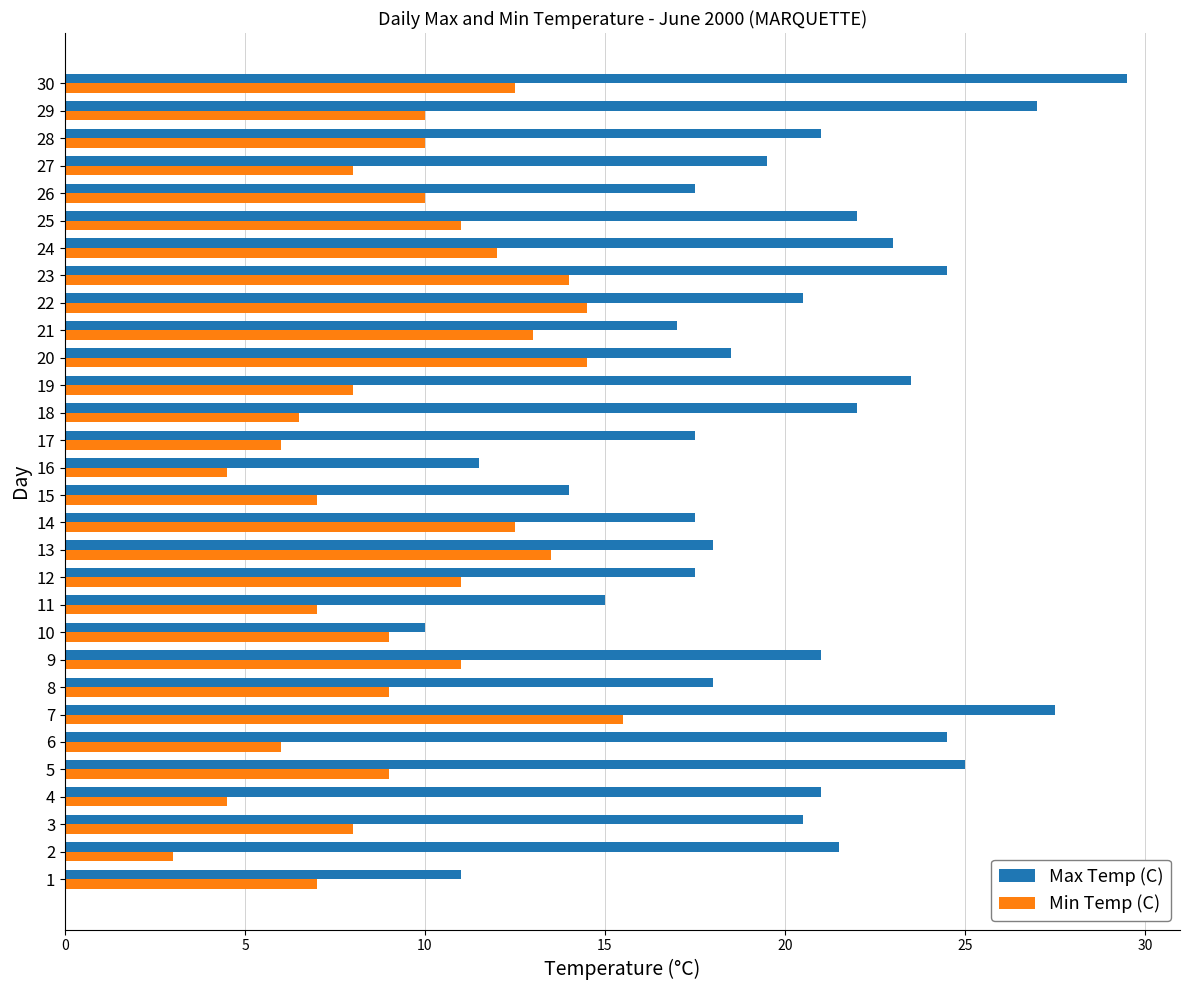

What is the total value across all series at 8?

27.0